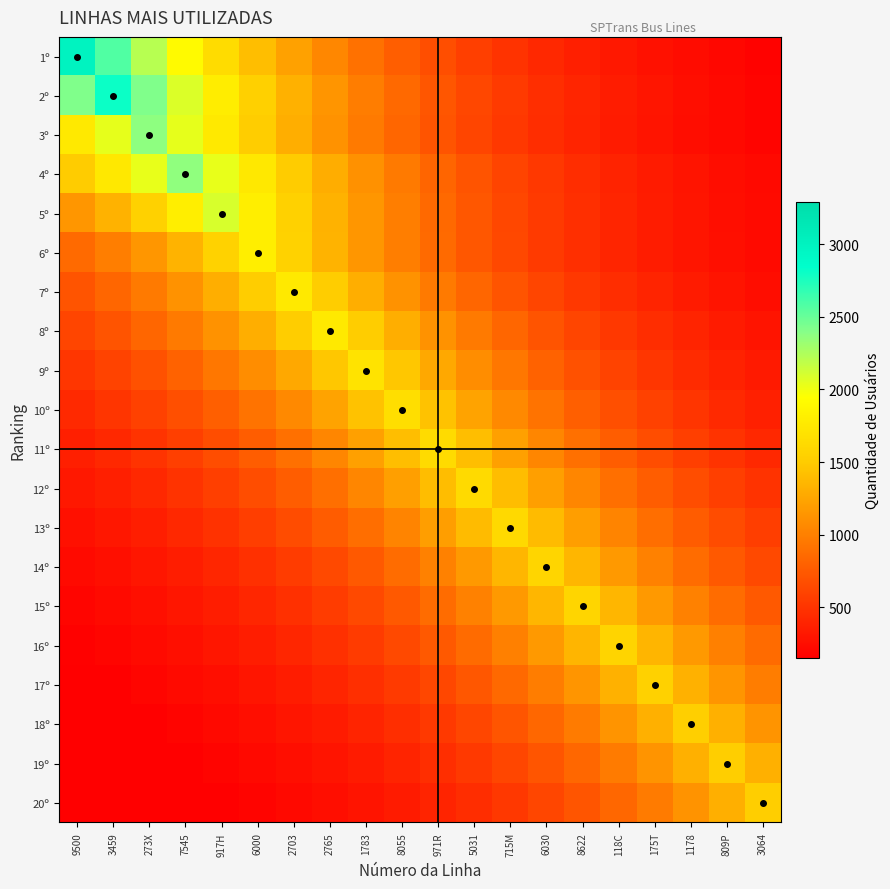

Reading right to left, transcribe all the data shown in this chart.

1º: 3064=173.2	809P=201.2	1178=233.8	175T=271.6	118C=315.6	8622=366.6	6030=426.0	715M=494.9	5031=575.0	971R=668.1	8055=776.2	1783=901.8	2765=1047.7	2703=1217.3	6000=1414.3	917H=1643.1	7545=1909.1	273X=2218.0	3459=2577.0	9500=2994.0
2º: 3064=188.7	809P=219.3	1178=254.7	175T=296.0	118C=343.9	8622=399.5	6030=464.2	715M=539.3	5031=626.5	971R=727.9	8055=845.8	1783=982.6	2765=1141.6	2703=1326.4	6000=1541.1	917H=1790.5	7545=2080.2	273X=2416.9	3459=2808.0	9500=2416.9
3º: 3064=185.0	809P=214.9	1178=249.7	175T=290.1	118C=337.0	8622=391.6	6030=455.0	715M=528.6	5031=614.1	971R=713.5	8055=829.0	1783=963.2	2765=1119.0	2703=1300.1	6000=1510.5	917H=1755.0	7545=2039.0	273X=2369.0	3459=2039.0	9500=1755.0
4º: 3064=214.2	809P=248.8	1178=289.1	175T=335.9	118C=390.3	8622=453.4	6030=526.8	715M=612.1	5031=711.1	971R=826.2	8055=959.9	1783=1115.3	2765=1295.7	2703=1505.4	6000=1749.1	917H=2032.1	7545=2361.0	273X=2032.1	3459=1749.1	9500=1505.4
5º: 3064=220.5	809P=256.2	1178=297.6	175T=345.8	118C=401.8	8622=466.8	6030=542.3	715M=630.1	5031=732.1	971R=850.5	8055=988.2	1783=1148.1	2765=1333.9	2703=1549.8	6000=1800.6	917H=2092.0	7545=1800.6	273X=1549.8	3459=1333.9	9500=1148.1
6º: 3064=221.0	809P=256.8	1178=298.4	175T=346.7	118C=402.7	8622=467.9	6030=543.7	715M=631.6	5031=733.9	971R=852.6	8055=990.6	1783=1150.9	2765=1337.2	2703=1553.6	6000=1805.0	917H=1553.6	7545=1337.2	273X=1150.9	3459=990.6	9500=852.6
7º: 3064=250.0	809P=290.4	1178=337.4	175T=392.0	118C=455.5	8622=529.2	6030=614.8	715M=714.3	5031=829.9	971R=964.3	8055=1120.3	1783=1301.6	2765=1512.3	2703=1757.0	6000=1512.3	917H=1301.6	7545=1120.3	273X=964.3	3459=829.9	9500=714.3
8º: 3064=290.1	809P=337.0	1178=391.6	175T=455.0	118C=528.6	8622=614.1	6030=713.5	715M=829.0	5031=963.2	971R=1119.0	8055=1300.1	1783=1510.5	2765=1755.0	2703=1510.5	6000=1300.1	917H=1119.0	7545=963.2	273X=829.0	3459=713.5	9500=614.1
9º: 3064=328.2	809P=381.3	1178=443.0	175T=514.7	118C=598.0	8622=694.8	6030=807.3	715M=937.9	5031=1089.7	971R=1266.1	8055=1470.9	1783=1709.0	2765=1470.9	2703=1266.1	6000=1089.7	917H=937.9	7545=807.3	273X=694.8	3459=598.0	9500=514.7
10º: 3064=372.0	809P=432.2	1178=502.1	175T=583.3	118C=677.8	8622=787.4	6030=914.9	715M=1062.9	5031=1234.9	971R=1434.8	8055=1667.0	1783=1434.8	2765=1234.9	2703=1062.9	6000=914.9	917H=787.4	7545=677.8	273X=583.3	3459=502.1	9500=432.2
11º: 3064=423.3	809P=491.9	1178=571.4	175T=663.9	118C=771.4	8622=896.2	6030=1041.2	715M=1209.8	5031=1405.5	971R=1633.0	8055=1405.5	1783=1209.8	2765=1041.2	2703=896.2	6000=771.4	917H=663.9	7545=571.4	273X=491.9	3459=423.3	9500=364.4
12º: 3064=490.3	809P=569.7	1178=661.9	175T=769.0	118C=893.5	8622=1038.1	6030=1206.1	715M=1401.2	5031=1628.0	971R=1401.2	8055=1206.1	1783=1038.1	2765=893.5	2703=769.0	6000=661.9	917H=569.7	7545=490.3	273X=422.0	3459=363.3	9500=312.7
13º: 3064=564.8	809P=656.2	1178=762.4	175T=885.8	118C=1029.1	8622=1195.7	6030=1389.2	715M=1614.0	5031=1389.2	971R=1195.7	8055=1029.1	1783=885.8	2765=762.4	2703=656.2	6000=564.8	917H=486.1	7545=418.4	273X=360.1	3459=310.0	9500=266.8
14º: 3064=642.4	809P=746.3	1178=867.1	175T=1007.5	118C=1170.5	8622=1359.9	6030=1580.0	715M=1359.9	5031=1170.5	971R=1007.5	8055=867.1	1783=746.3	2765=642.4	2703=552.9	6000=475.9	917H=409.6	7545=352.5	273X=303.4	3459=261.2	9500=224.8
15º: 3064=745.9	809P=866.6	1178=1006.8	175T=1169.8	118C=1359.1	8622=1579.0	6030=1359.1	715M=1169.8	5031=1006.8	971R=866.6	8055=745.9	1783=642.0	2765=552.6	2703=475.6	6000=409.3	917H=352.3	7545=303.2	273X=261.0	3459=224.7	9500=193.4
16º: 3064=862.7	809P=1002.4	1178=1164.6	175T=1353.0	118C=1572.0	8622=1353.0	6030=1164.6	715M=1002.4	5031=862.7	971R=742.6	8055=639.1	1783=550.1	2765=473.5	2703=407.5	6000=350.8	917H=301.9	7545=259.8	273X=223.7	3459=192.5	9500=165.7
17º: 3064=985.1	809P=1144.6	1178=1329.8	175T=1545.0	118C=1329.8	8622=1144.6	6030=985.1	715M=847.9	5031=729.8	971R=628.2	8055=540.7	1783=465.3	2765=400.5	2703=344.7	6000=296.7	917H=255.4	7545=219.8	273X=189.2	3459=162.8	9500=140.2
18º: 3064=1131.2	809P=1314.3	1178=1527.0	175T=1314.3	118C=1131.2	8622=973.7	6030=838.0	715M=721.3	5031=620.8	971R=534.4	8055=459.9	1783=395.9	2765=340.7	2703=293.3	6000=252.4	917H=217.3	7545=187.0	273X=160.9	3459=138.5	9500=119.2
19º: 3064=1311.7	809P=1524.0	1178=1311.7	175T=1129.0	118C=971.7	8622=836.4	6030=719.9	715M=619.6	5031=533.3	971R=459.0	8055=395.1	1783=340.1	2765=292.7	2703=251.9	6000=216.8	917H=186.6	7545=160.6	273X=138.3	3459=119.0	9500=102.4
20º: 3064=1521.0	809P=1309.1	1178=1126.8	175T=969.8	118C=834.7	8622=718.5	6030=618.4	715M=532.3	5031=458.1	971R=394.3	8055=339.4	1783=292.1	2765=251.4	2703=216.4	6000=186.3	917H=160.3	7545=138.0	273X=118.8	3459=102.2	9500=88.0